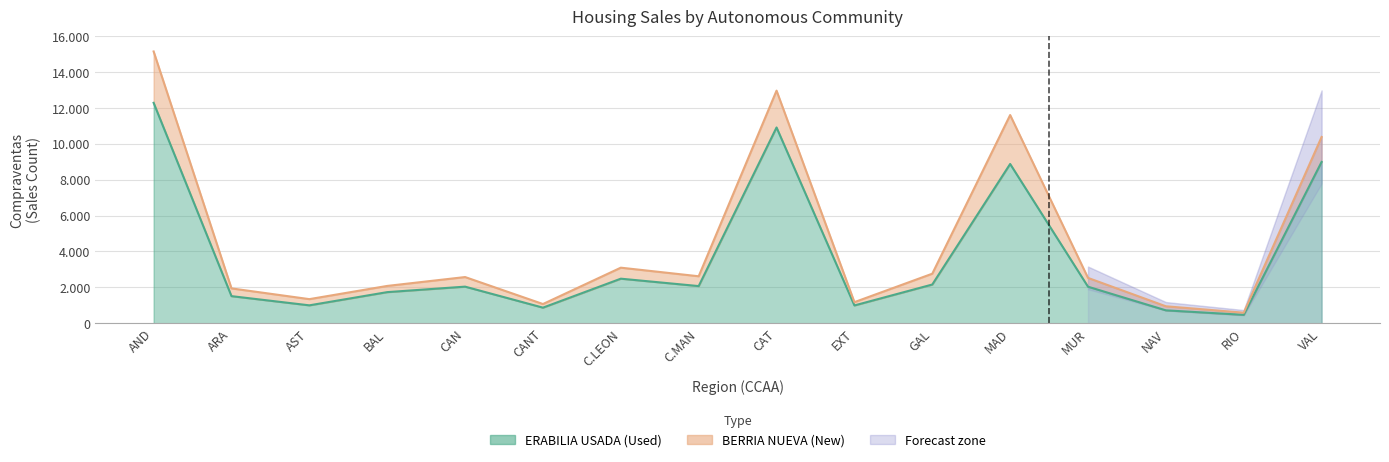

What is the ratio of the value at CAN to the value at BAL?

1.2